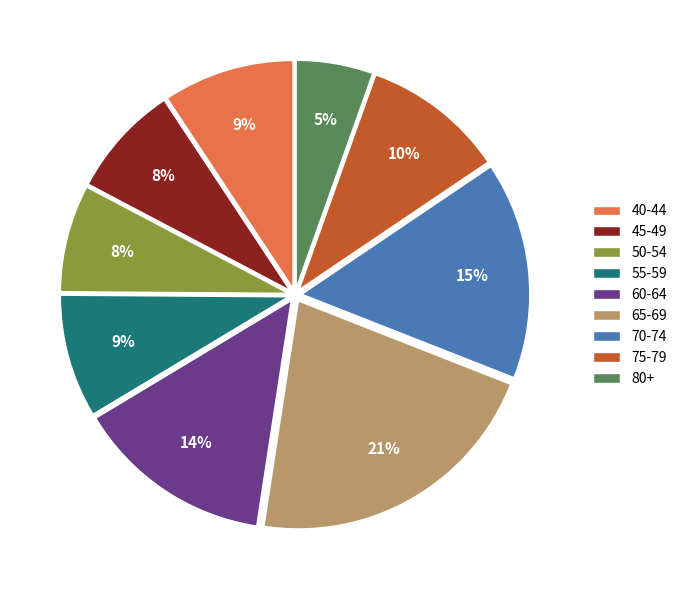

What is the ratio of the value at 80+ to the value at 40-44?

0.6